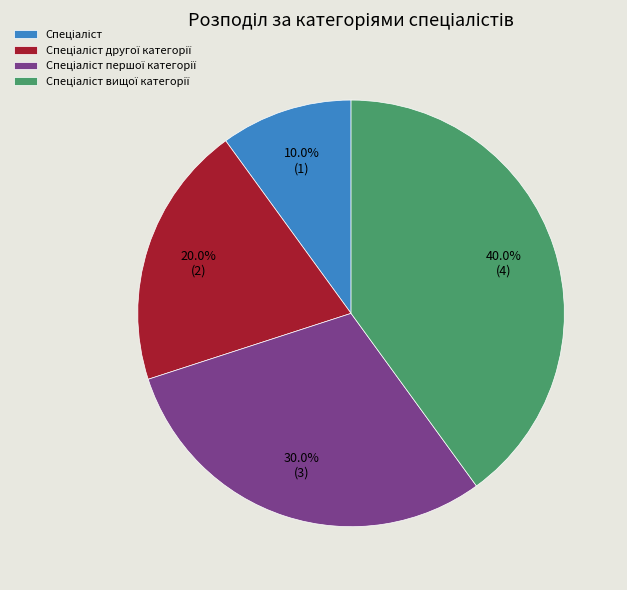

Is there any slice that represents more than half of the pie?

No